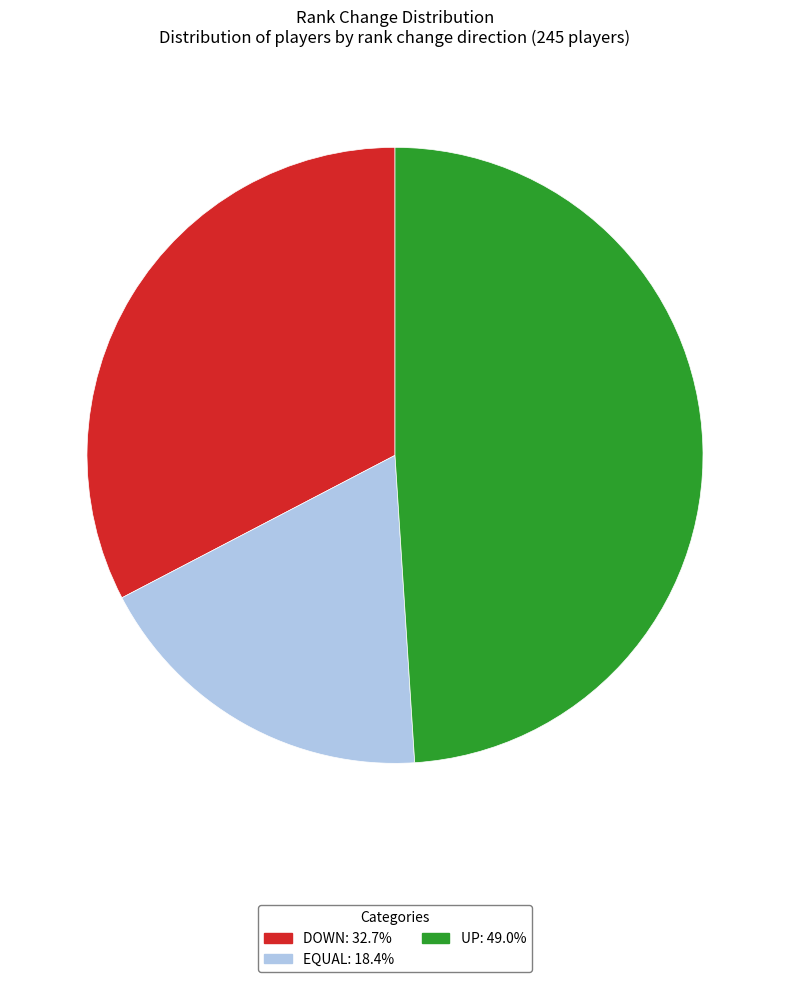

How many segments does this pie chart have?

3